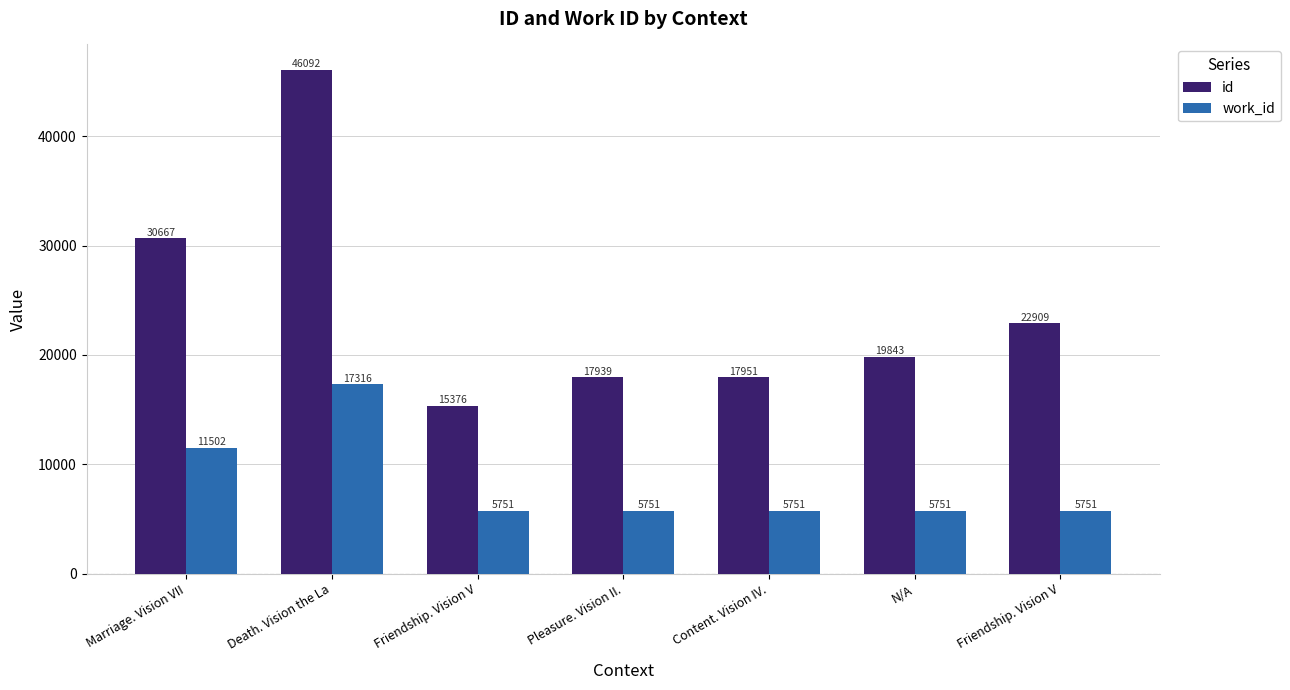

What are all the series names shown in the legend?

id, work_id